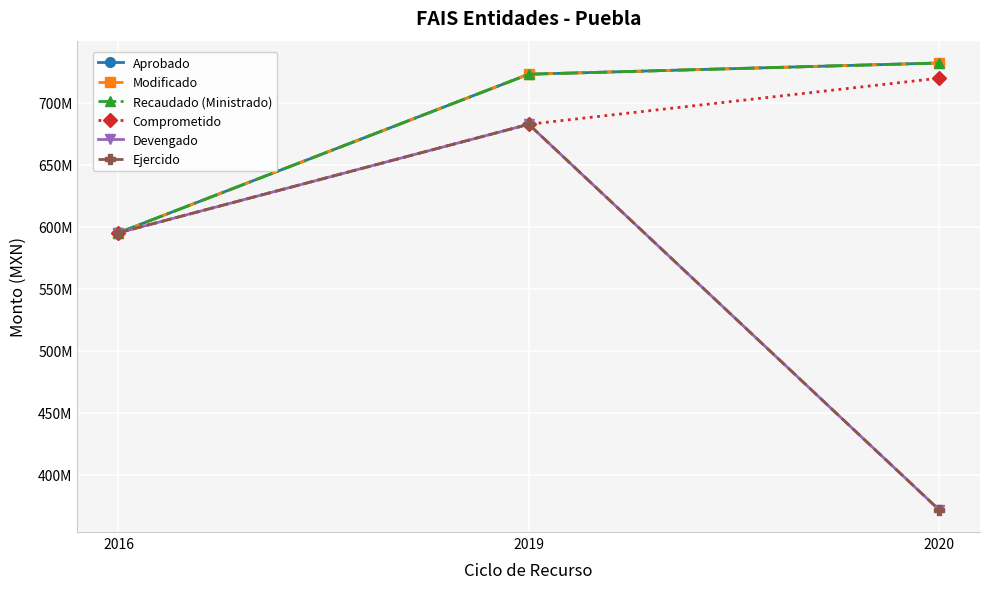

What is the difference between the maximum and minimum values in the Modificado series?

136812764.0